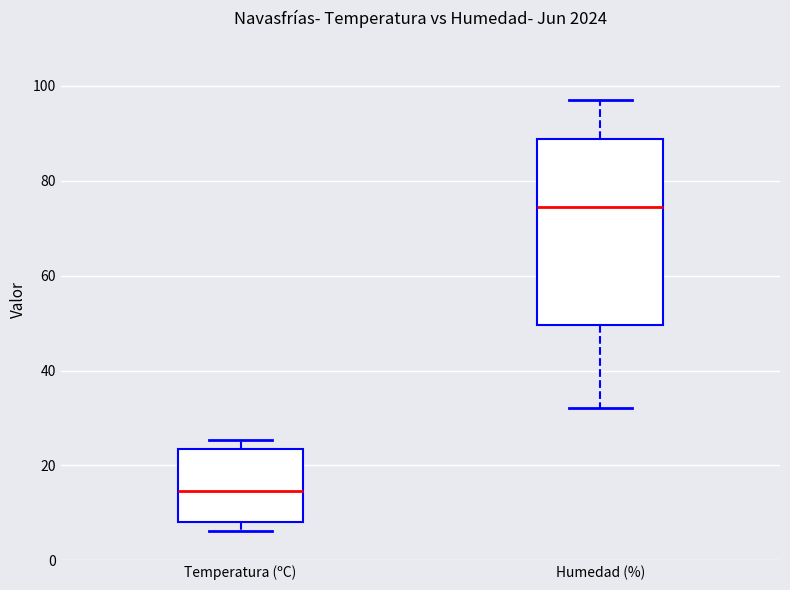

Reading left to right, transcribe this box plot: for each box, give where its median line is, the range the box spans, and where its two whiskers end, as read against the y-axis. The values are not printed on the chart, so give them approximately, as read against the axis.

Temperatura (ºC): median 14, box 8 to 24, whiskers 6 to 26
Humedad (%): median 74, box 50 to 88, whiskers 32 to 98